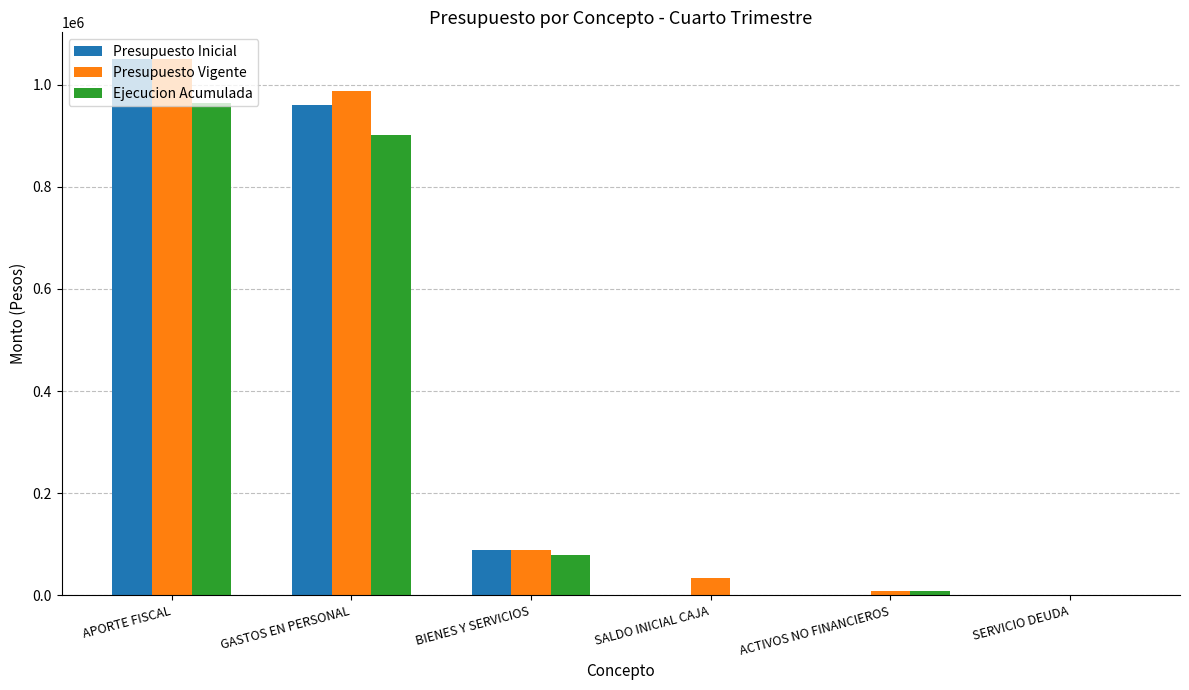

True or false: Presupuesto Inicial has a value of 1556229 at GASTOS EN PERSONAL.

False